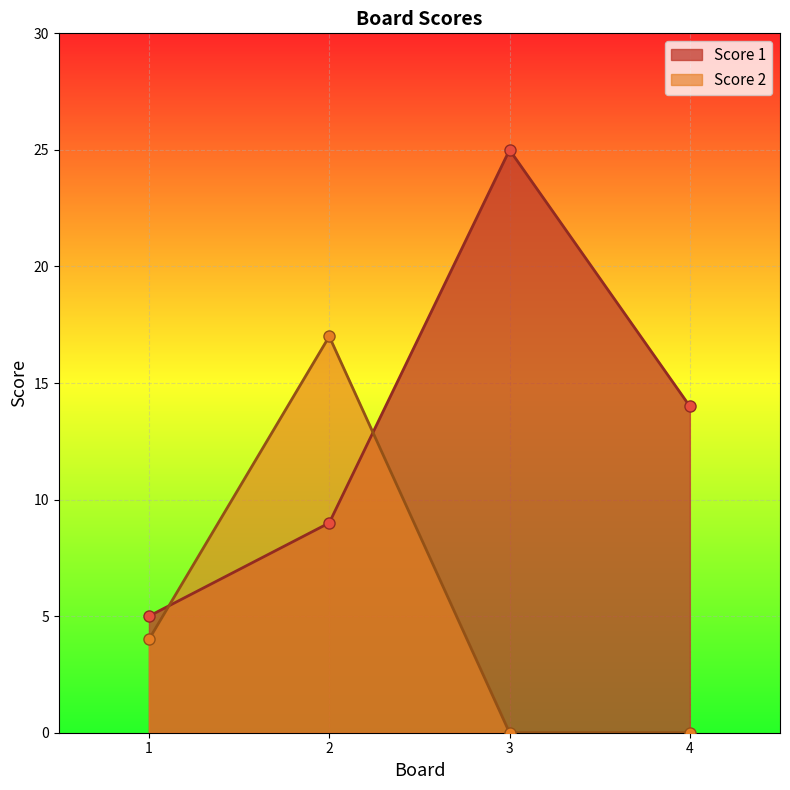

What is the approximate value of Score 1 at 3, to the nearest 5?

25